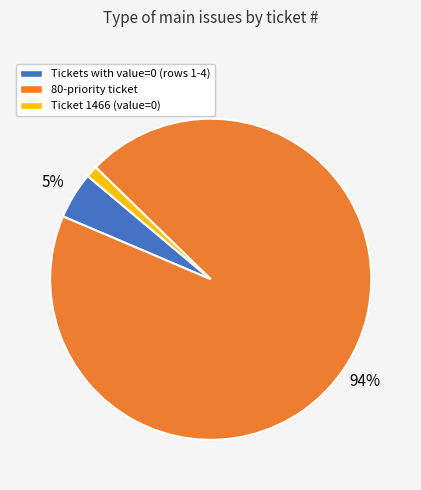

Does any single category account for the majority?

Yes